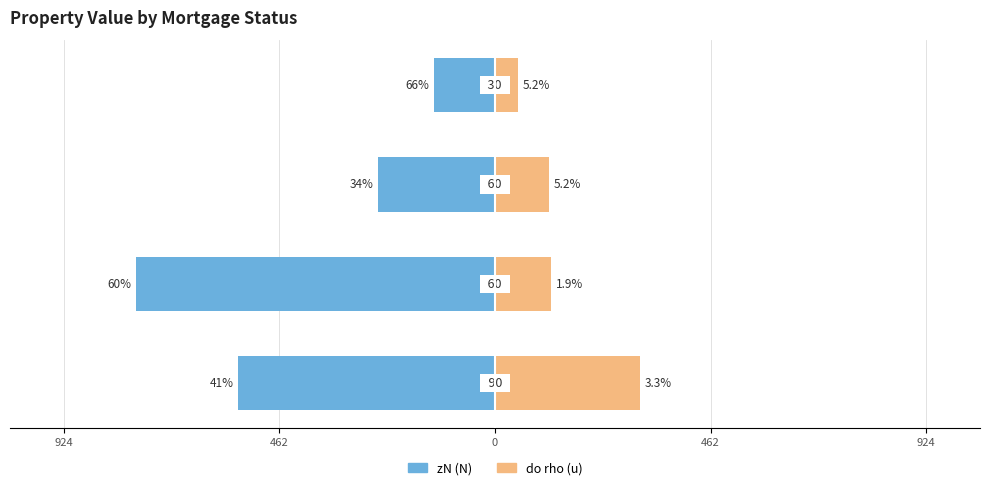

What is the sum of the zN (N) values at 462 and 0?

-1020